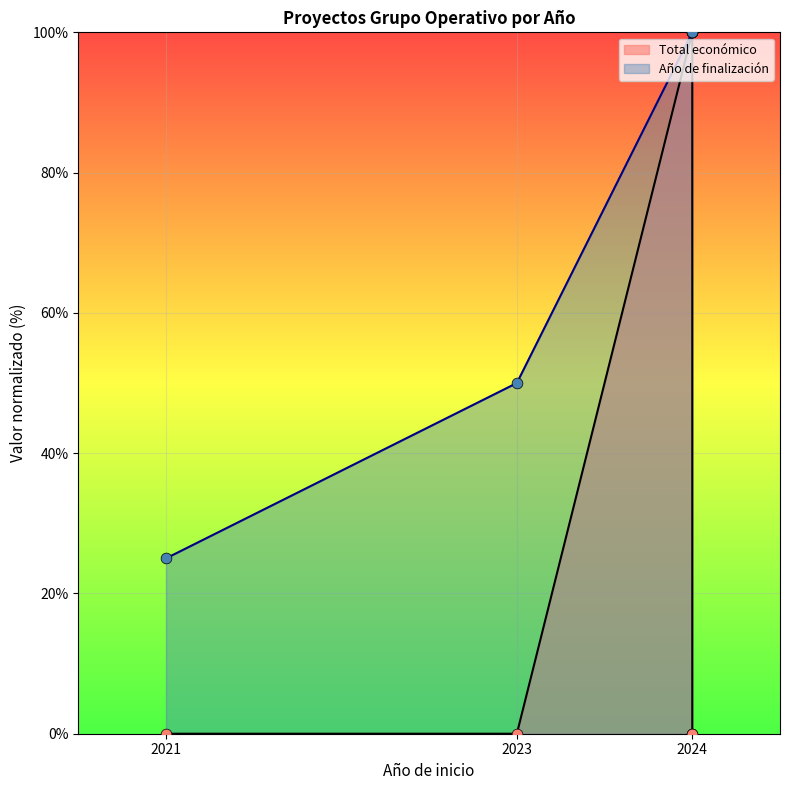

Which series has the widest spread of Y values?

Total económico